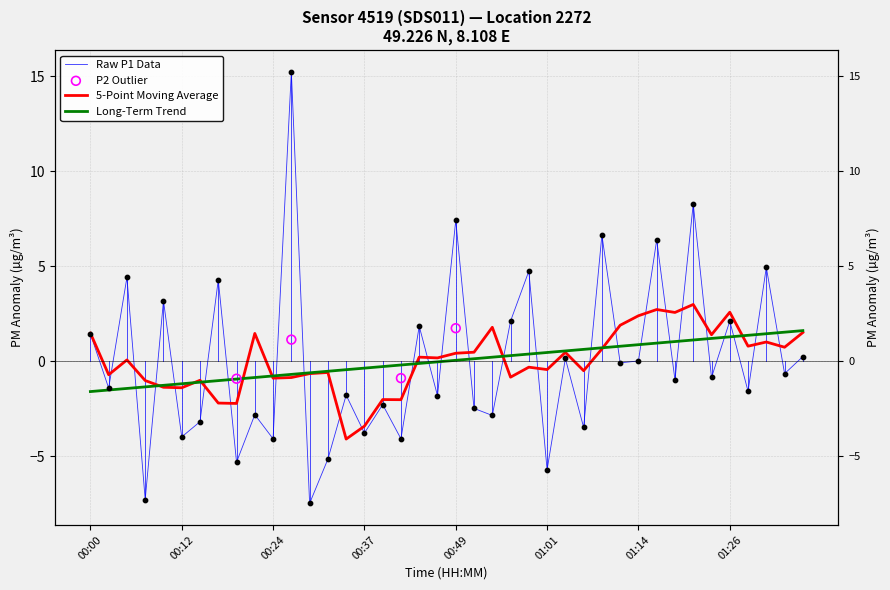

What is the change in value from 01:21 to 01:36?

-8.0